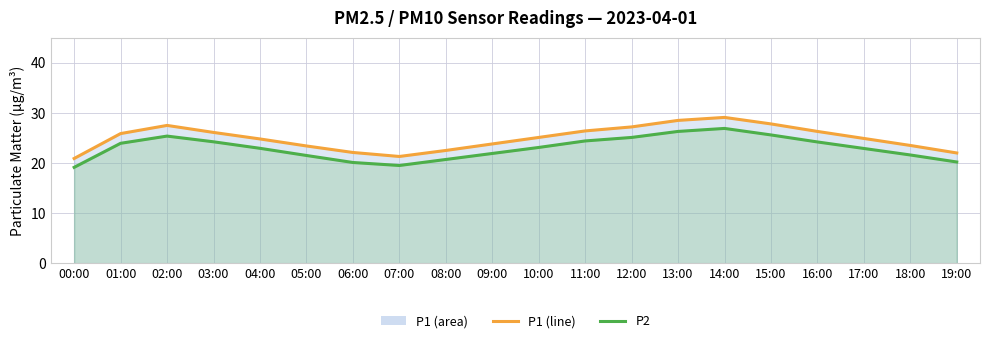

At which category does P1 (line) reach its first local valley?

07:00